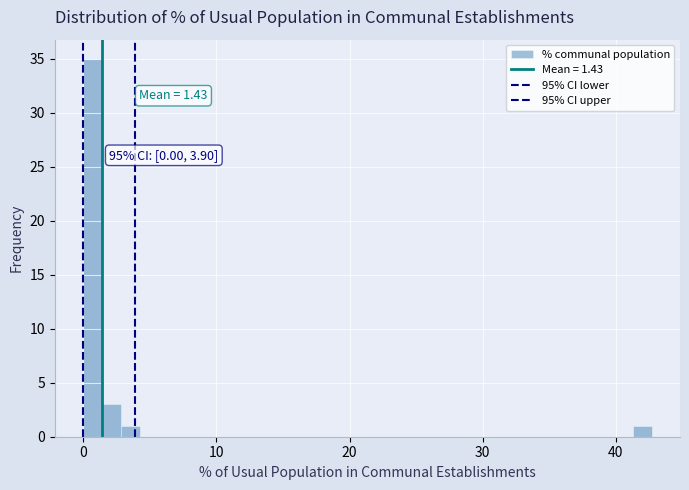

Read against the x-axis, roughly where is the centre of the tallest bar?

1